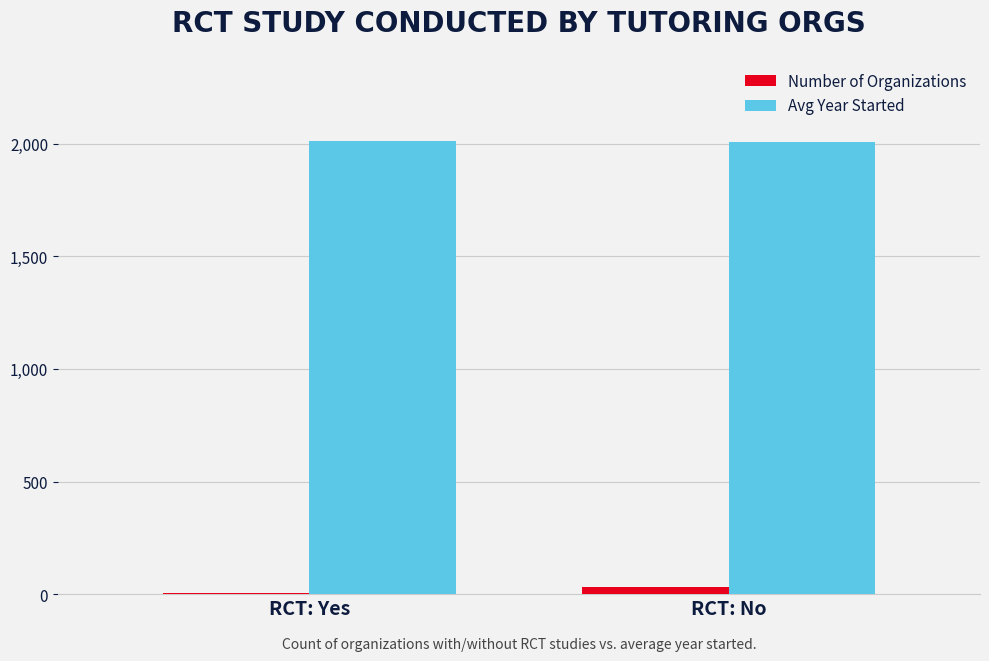

The value of Avg Year Started at RCT: Yes is 1259. True or false?

False